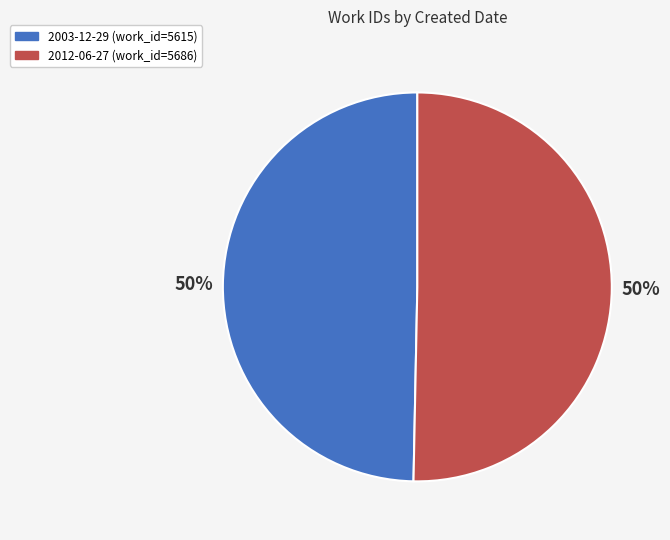

Do 2003-12-29 and 2012-06-27 together represent more than half of the pie?

Yes